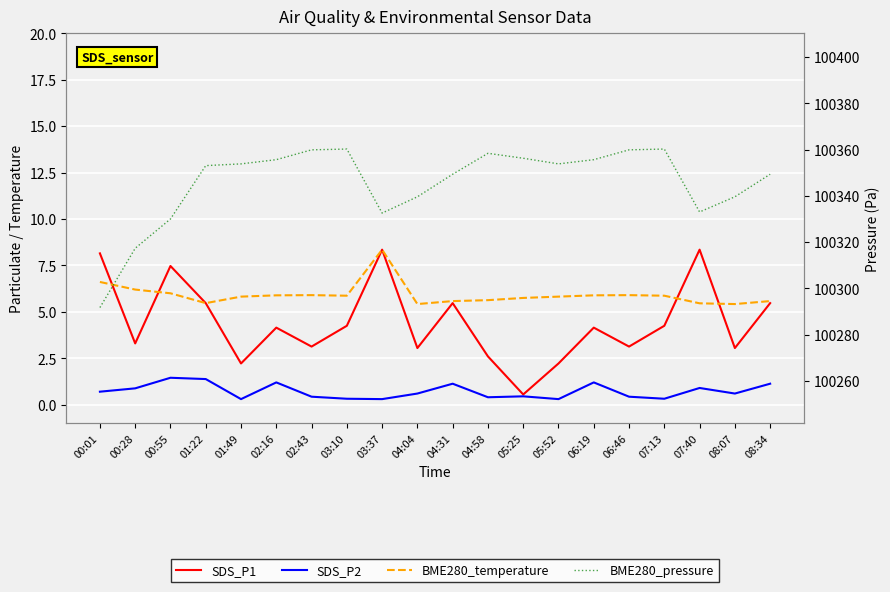

Where is SDS_P2 nearest to the value 0?

01:49